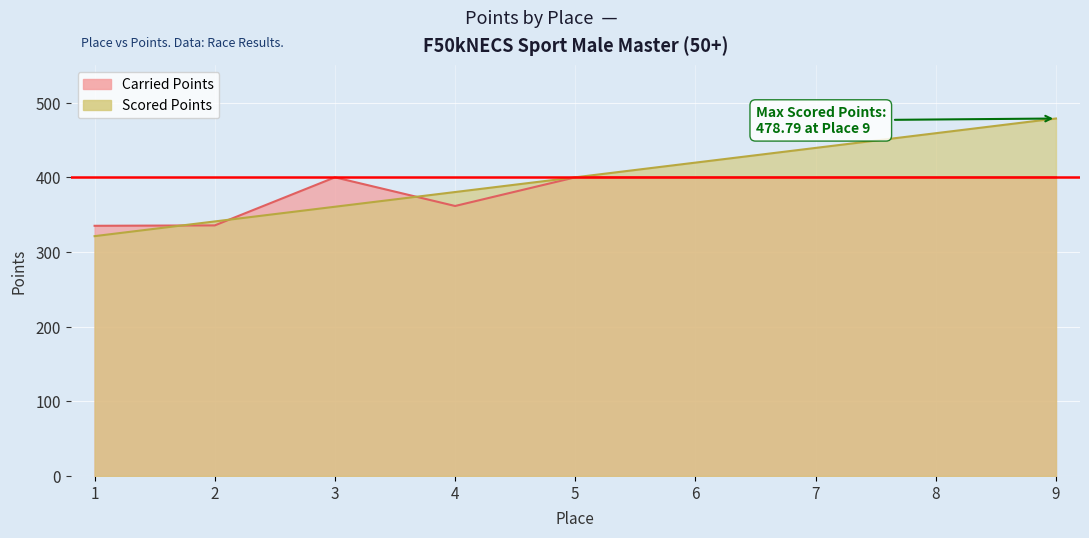

Between 1 and 3, which series saw the biggest shift?

Carried Points